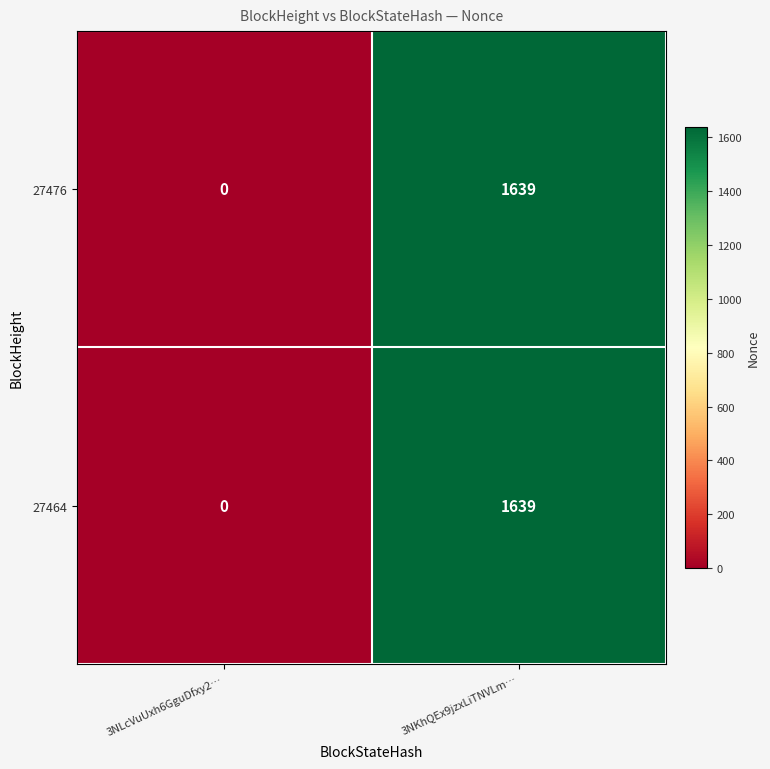

How many values in 27464 are above zero?

1